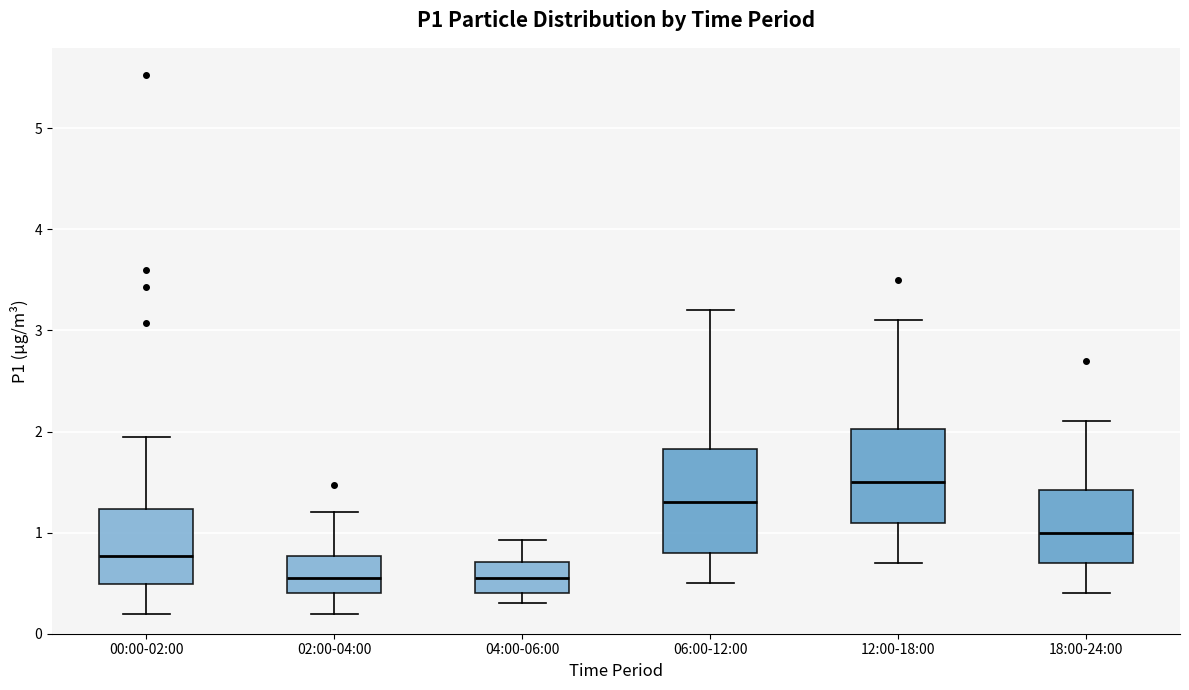

Which box is the tallest, from its lower edge to its upper edge?

06:00-12:00